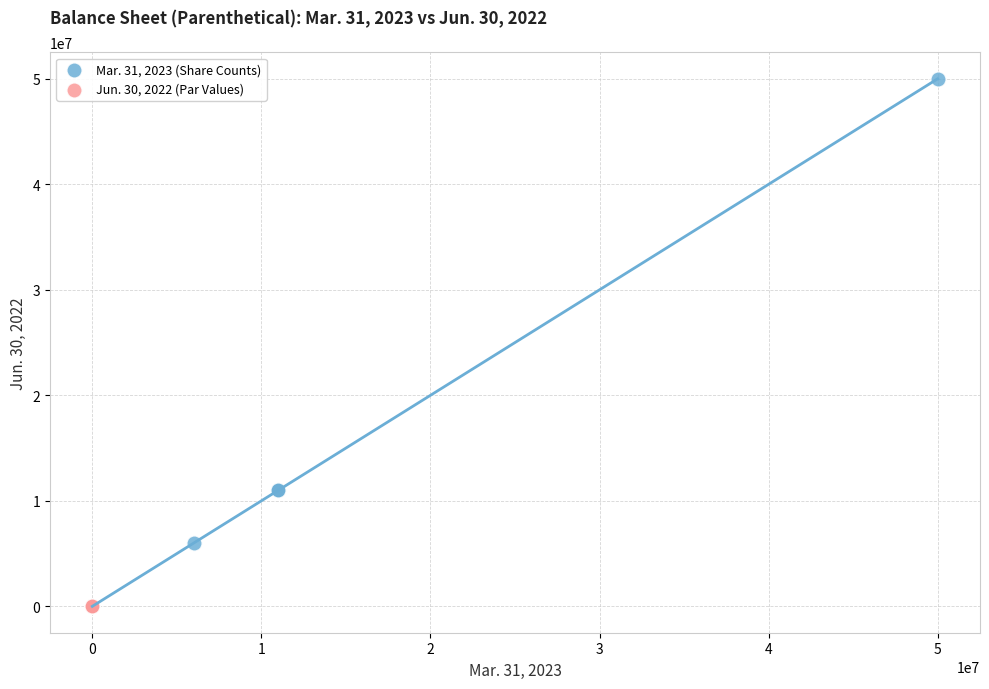

Which series has the widest spread of Y values?

Mar. 31, 2023 (Share Counts)